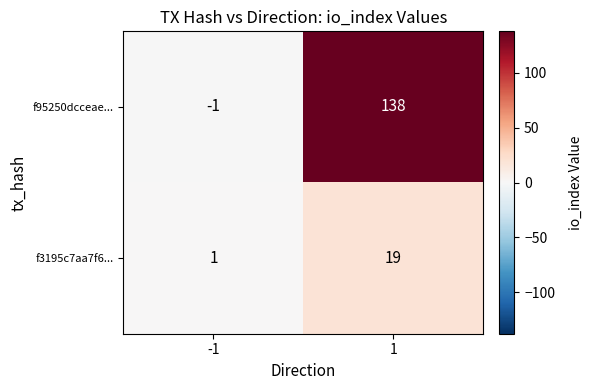

How many values in the f95250dcceae... series are below 138?

1